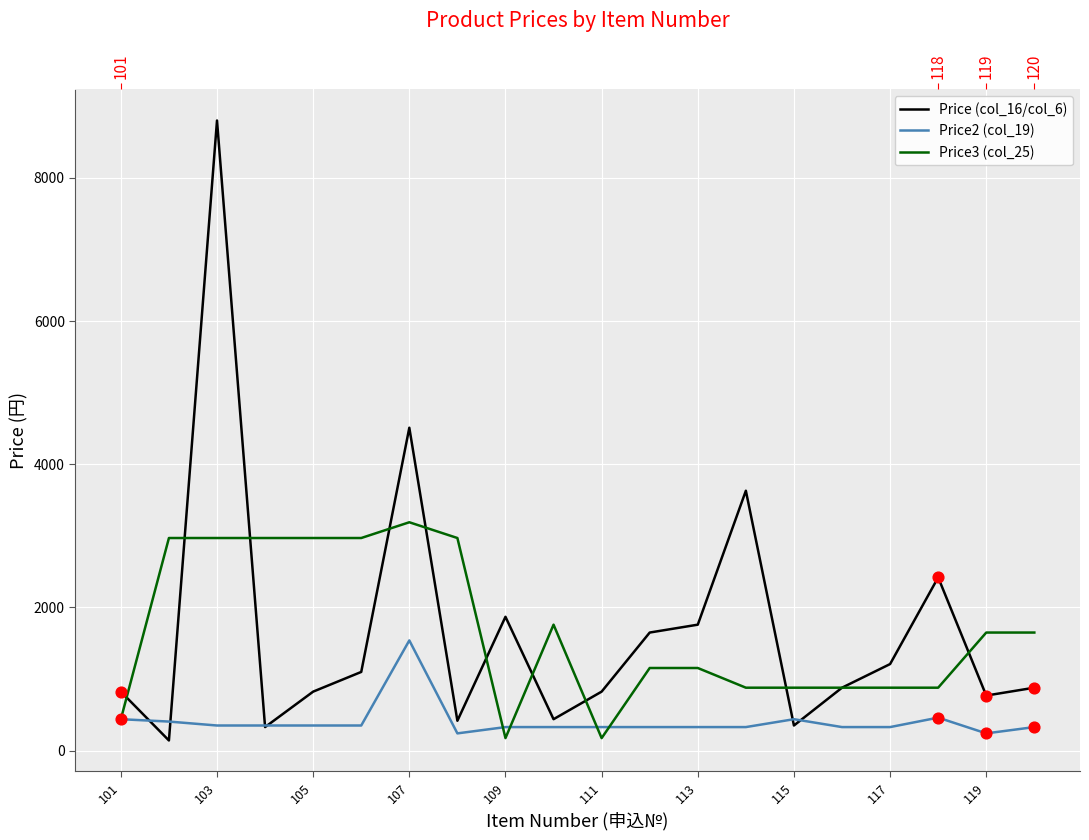

Which series has the largest total across all categories?

Price (col_16/col_6)